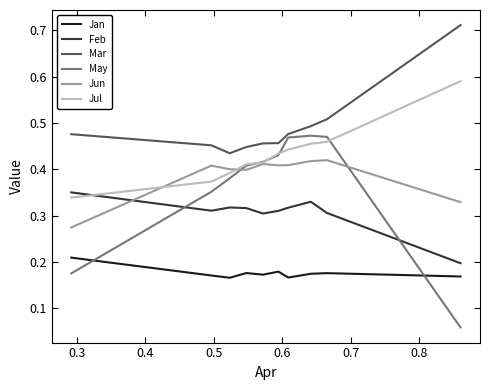

Is this an area chart (filled region under the line)?

No